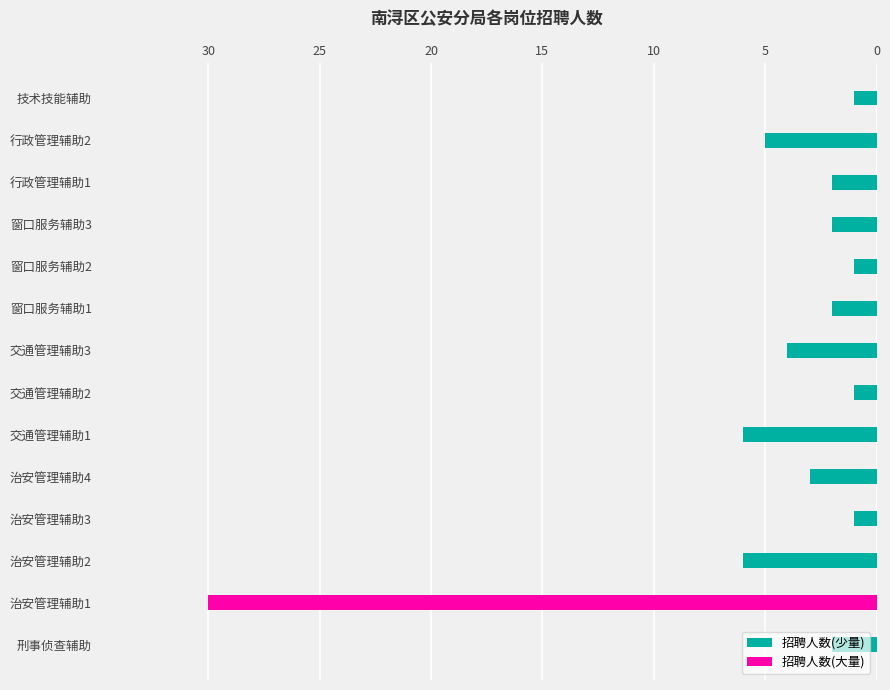

What is the average value of the 招聘人数(少量) series?

3